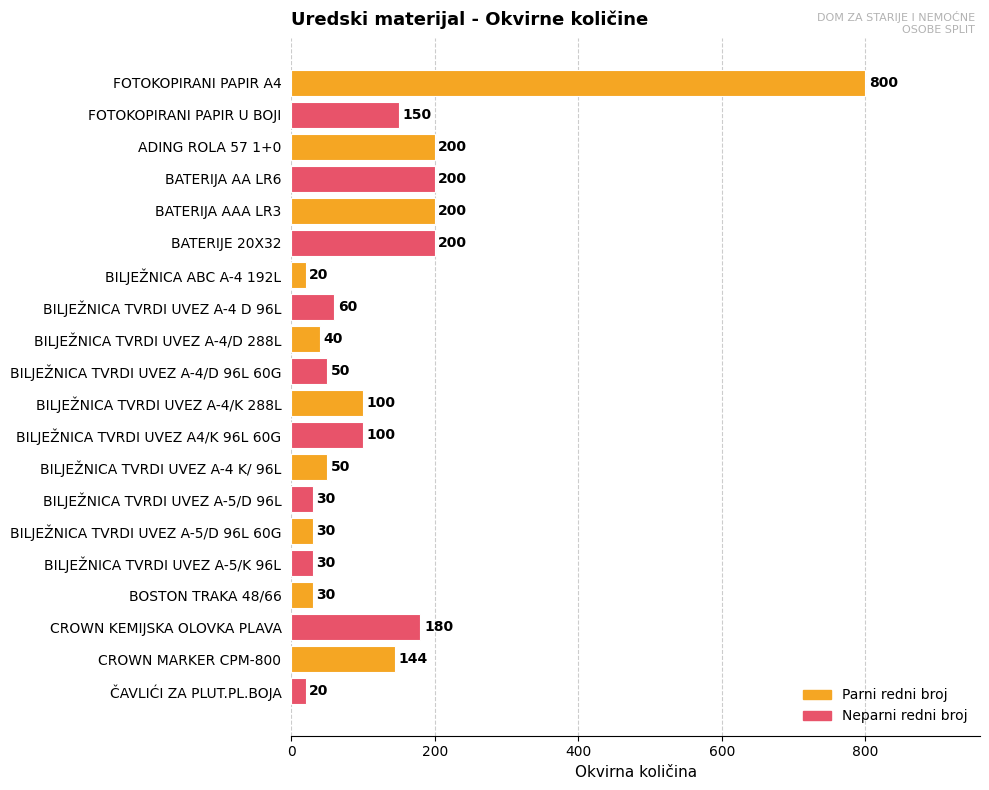

How many bars are there in total?

20